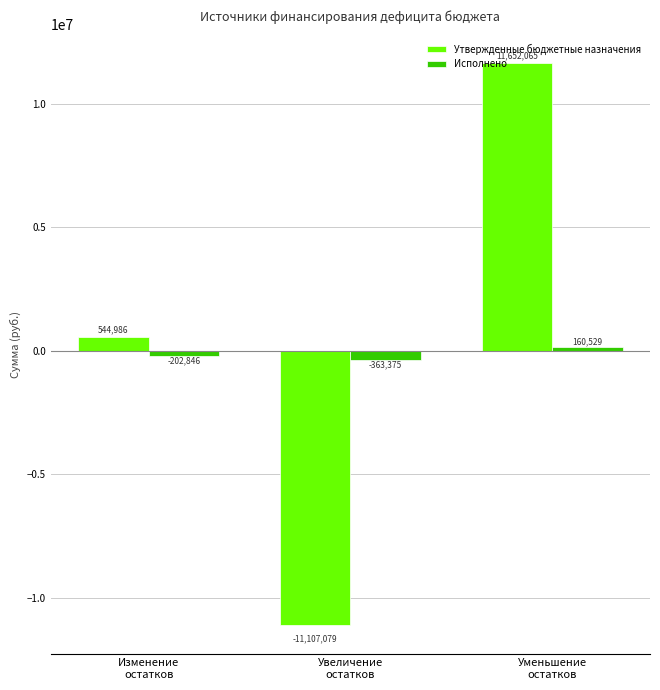

What is the difference between the maximum and second lowest values in the Исполнено series?

363375.3